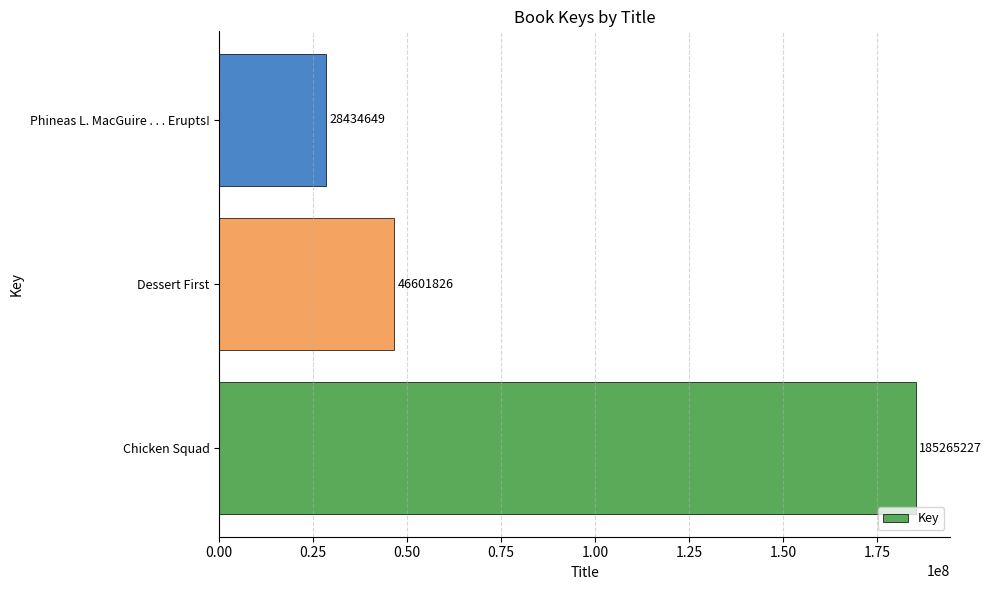

How many data points are less than 46601826?

1